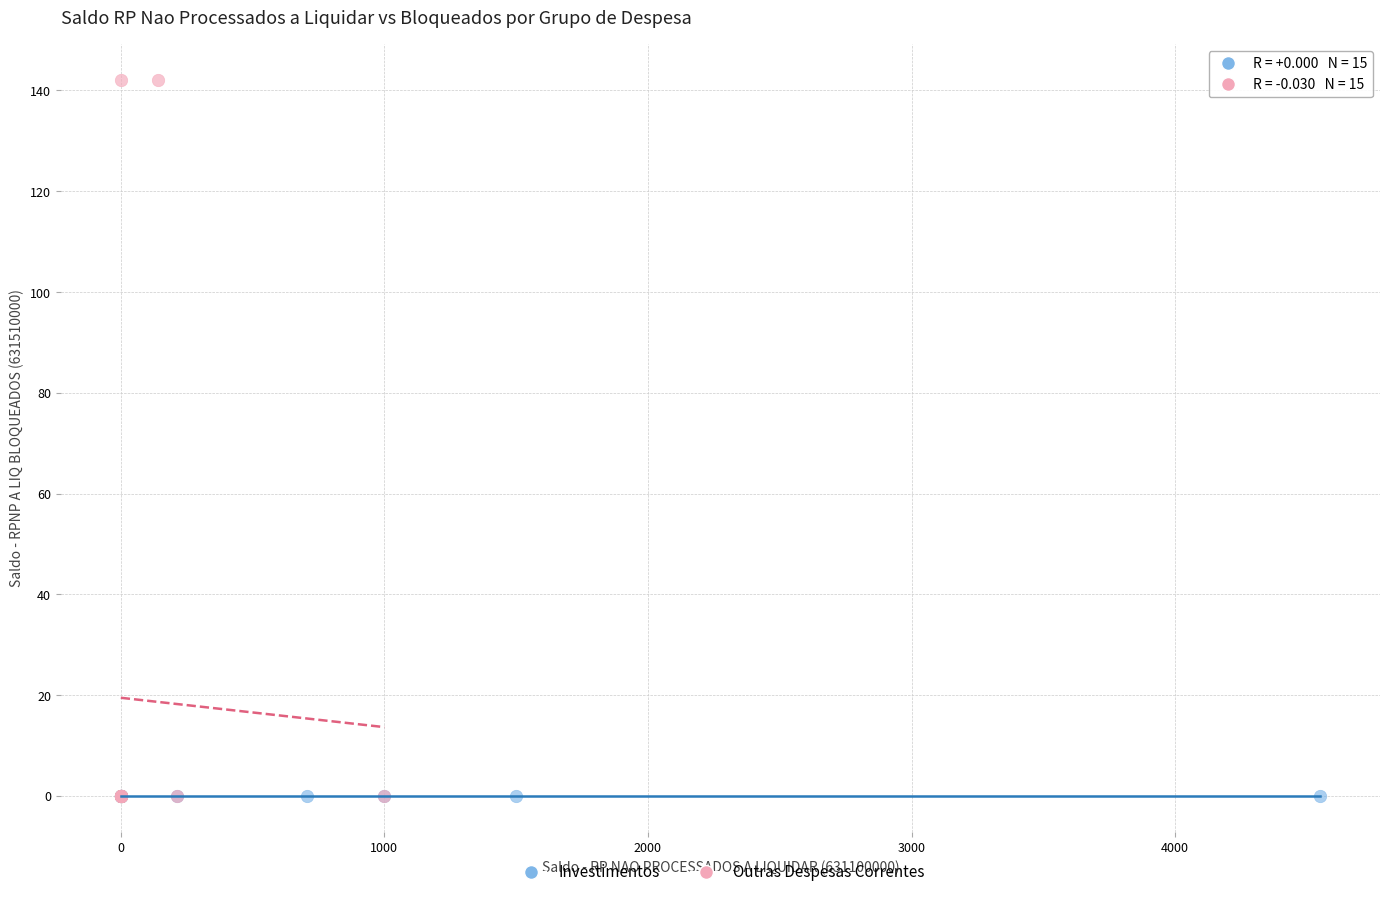

Which series contains the highest Y value?

Outras Despesas Correntes